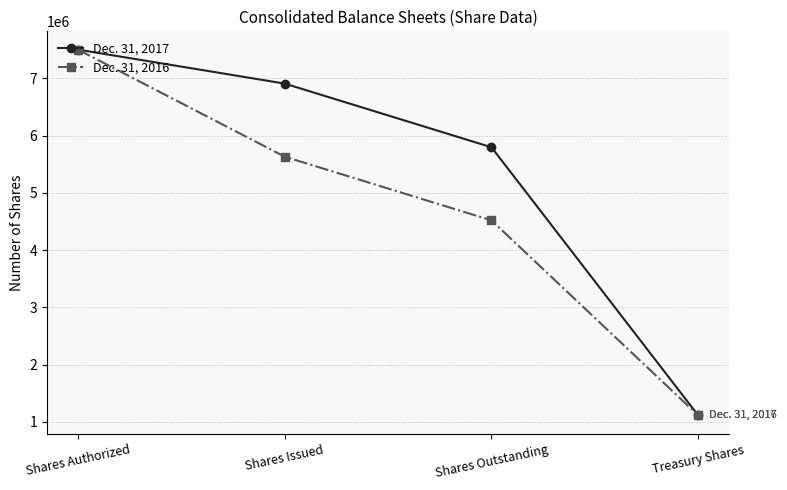

At which category is the sum across all series the highest?

Shares Authorized